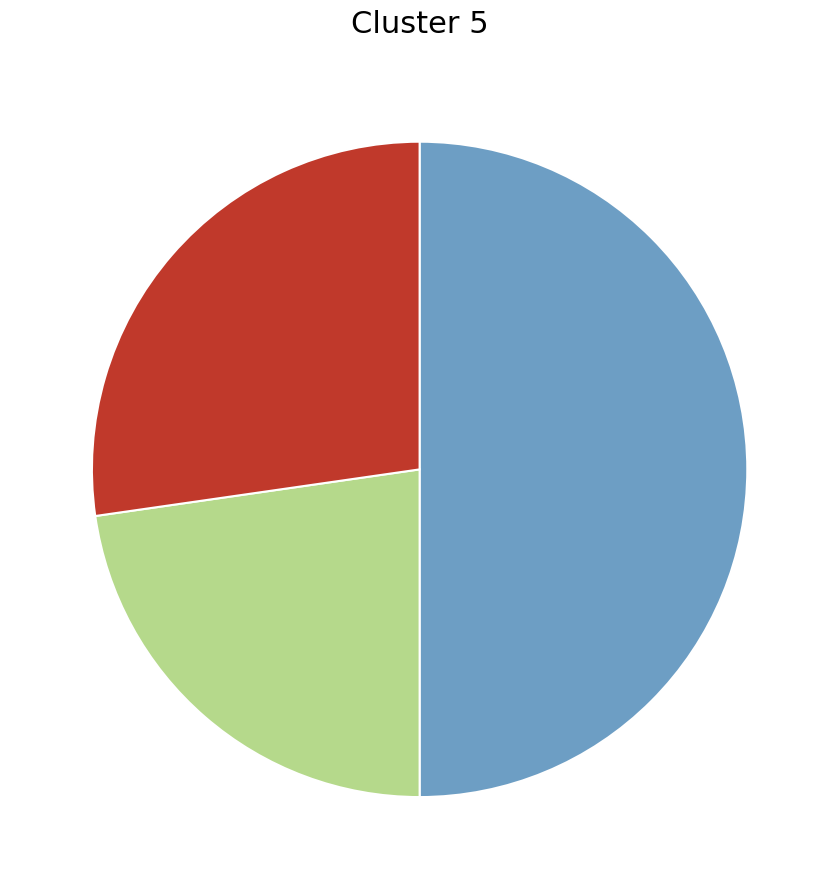

How many slices are in this pie chart?

3